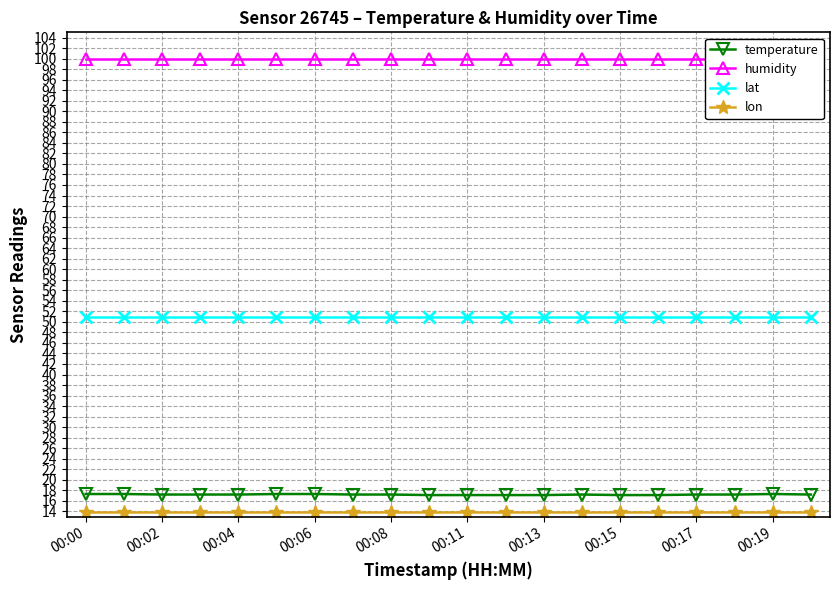

True or false: lat has a value of 32.7 at 00:08.

False